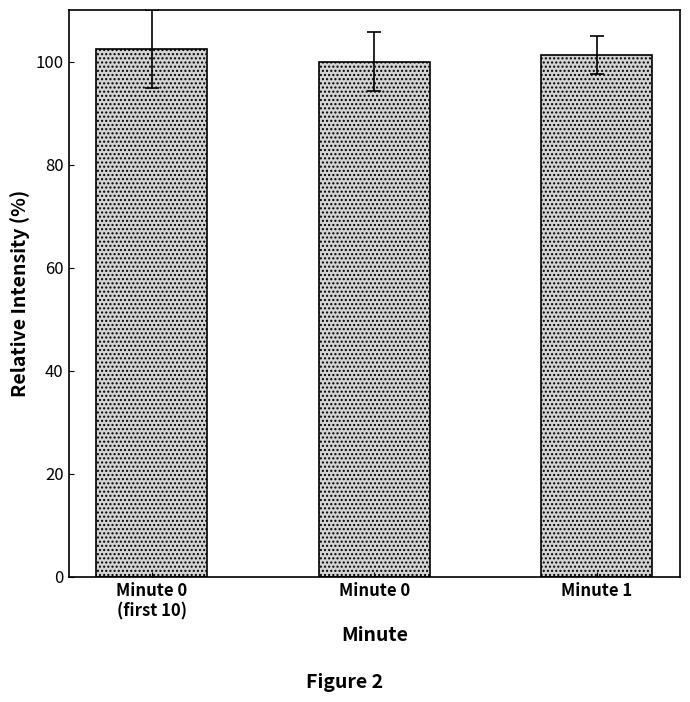

Reading left to right, transcribe all the data shown in this chart.

102.4	100.0	101.3